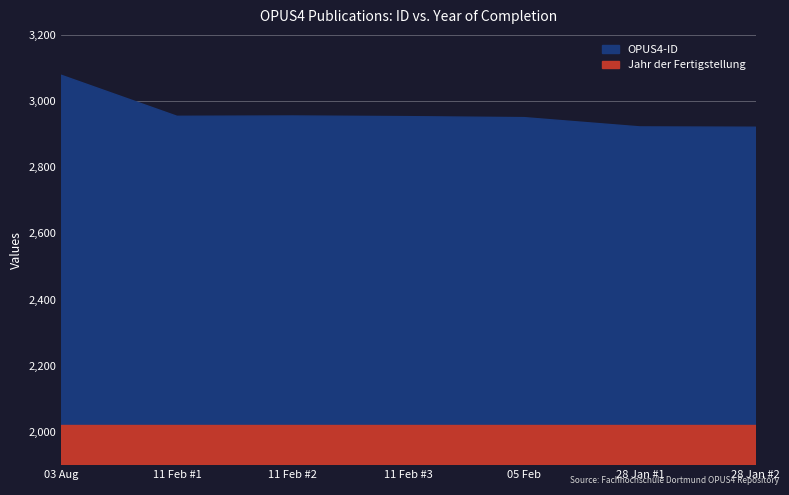

Which category has the lowest value in the Jahr der Fertigstellung series?

03.08.2021